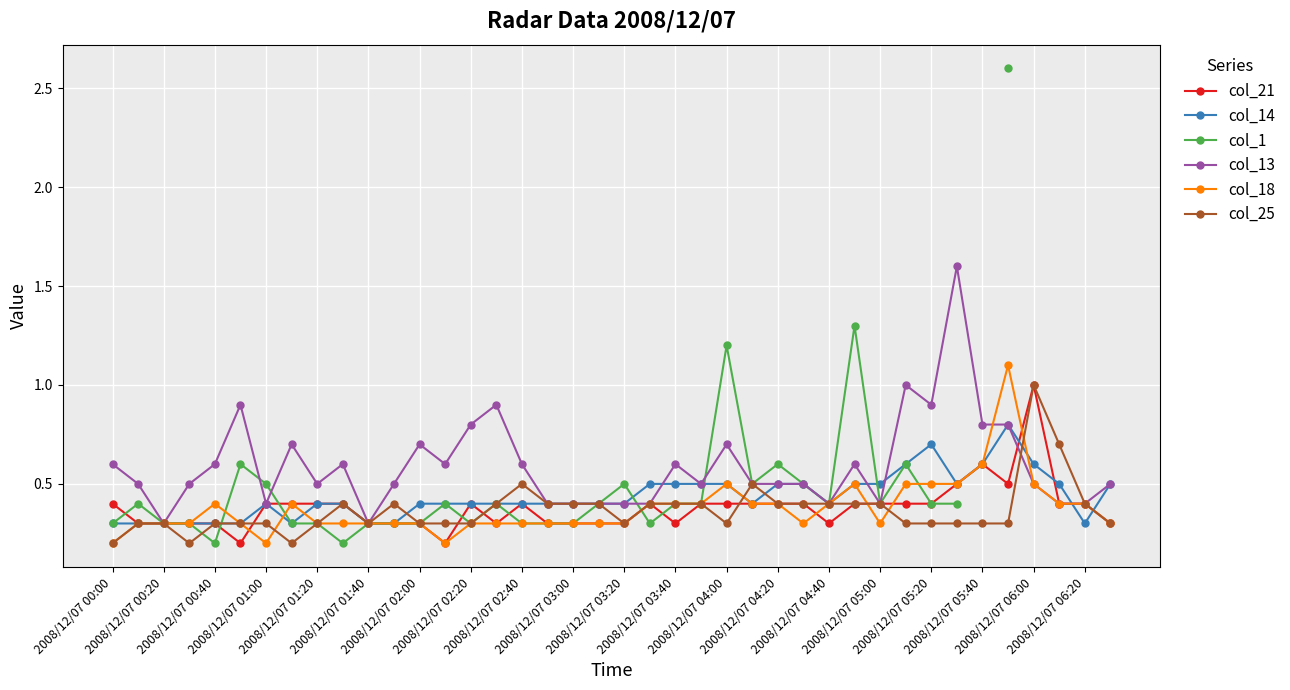

In col_1, how many points are lower than both neighbors (excluding endpoints)?

7